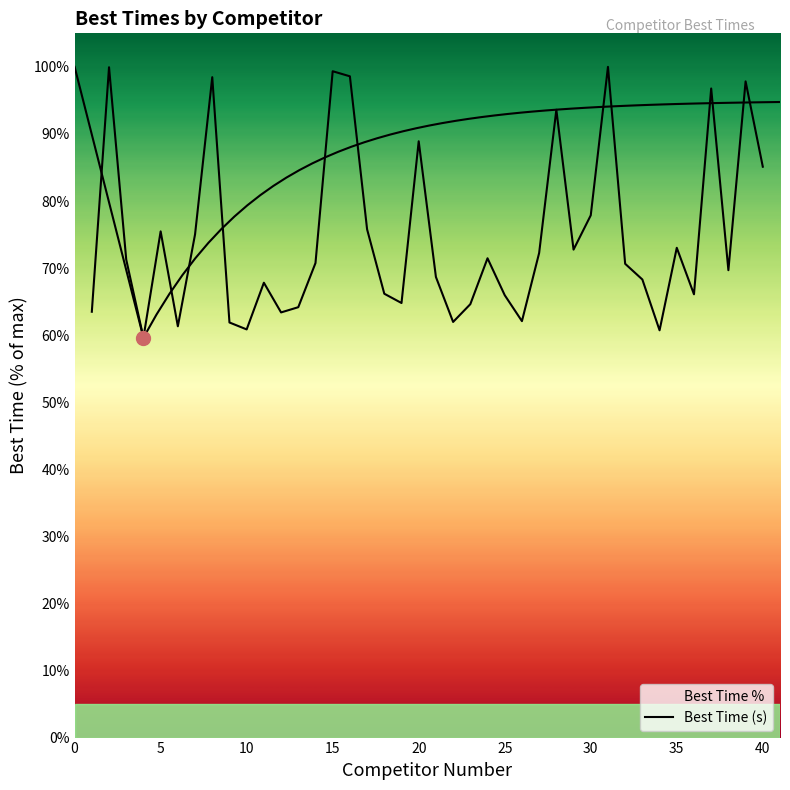

What is the sum of all values?

2986.5